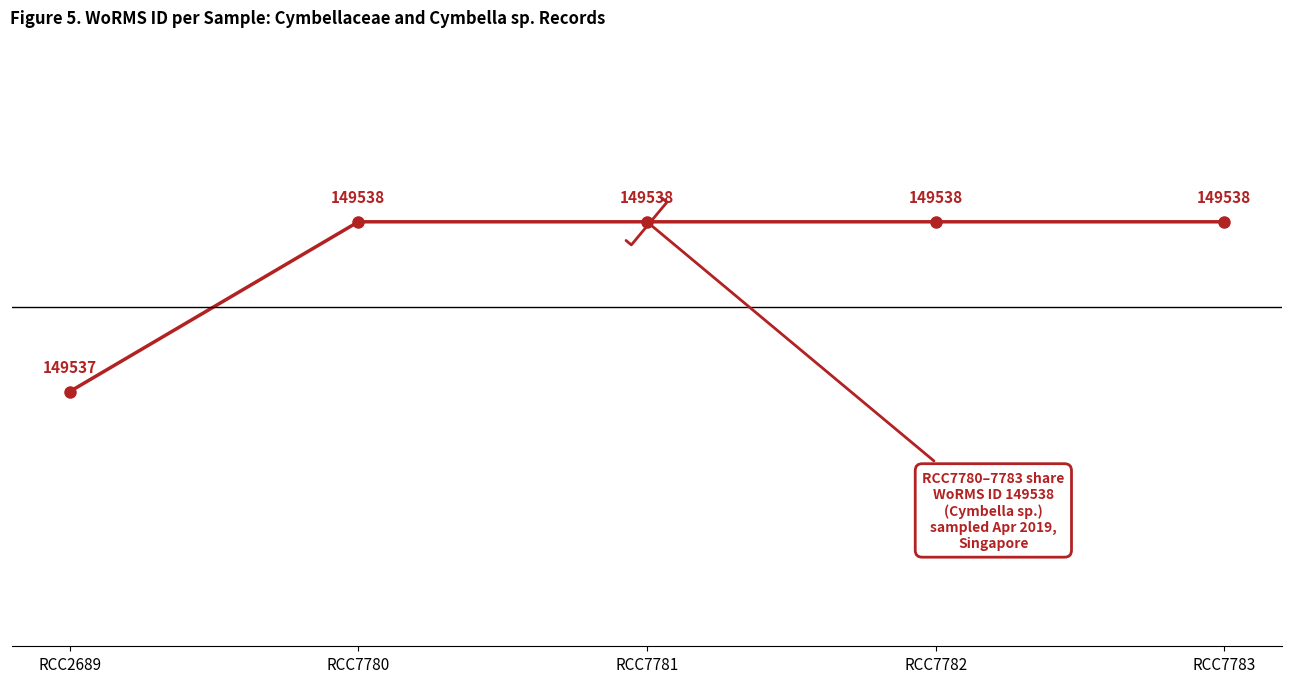

Is this an area chart (filled region under the line)?

No